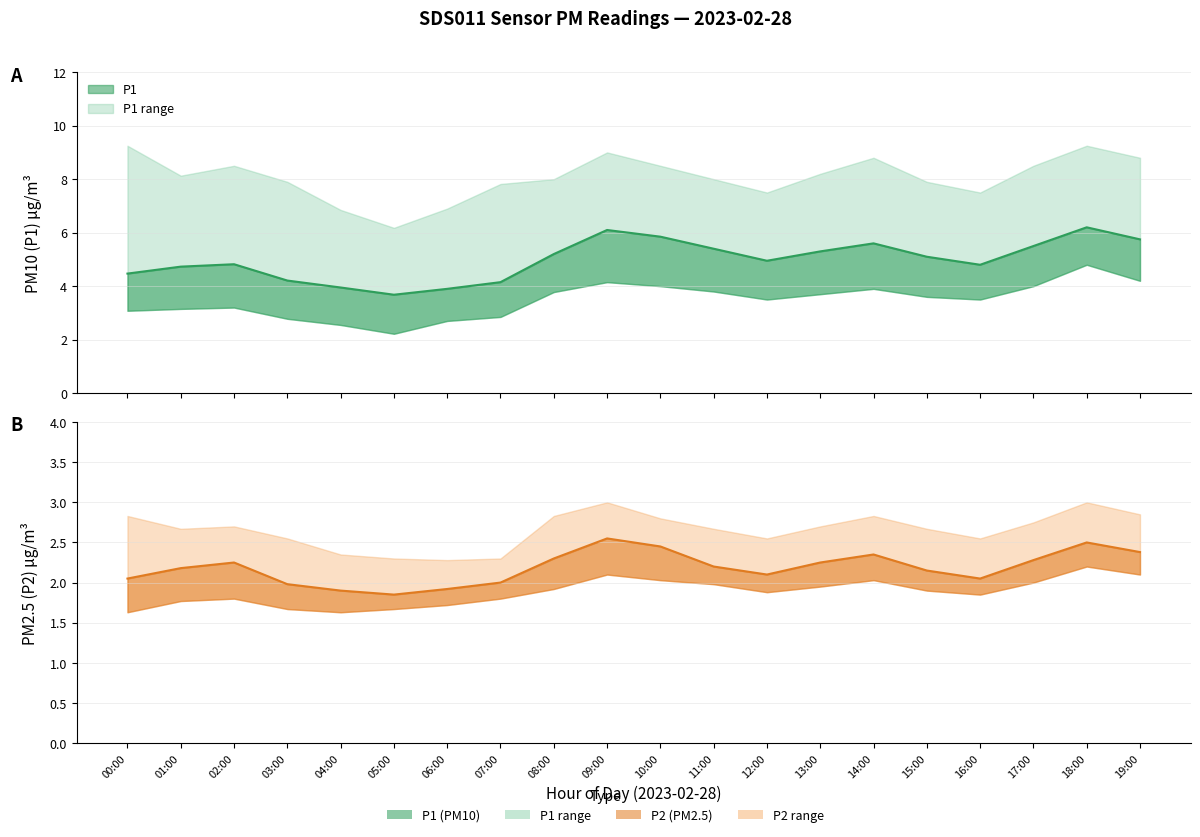

What position from the right is 07:00?

13